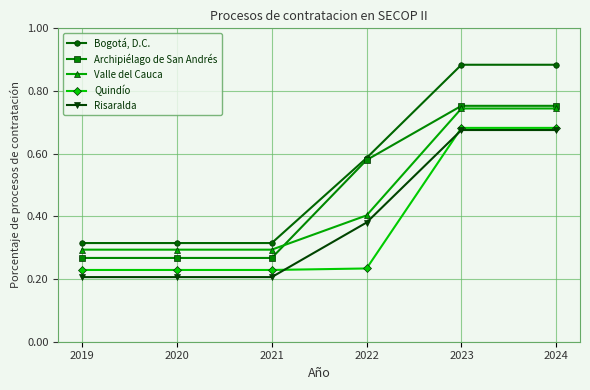

The value of Quindío at 2024 is 1.0. True or false?

False